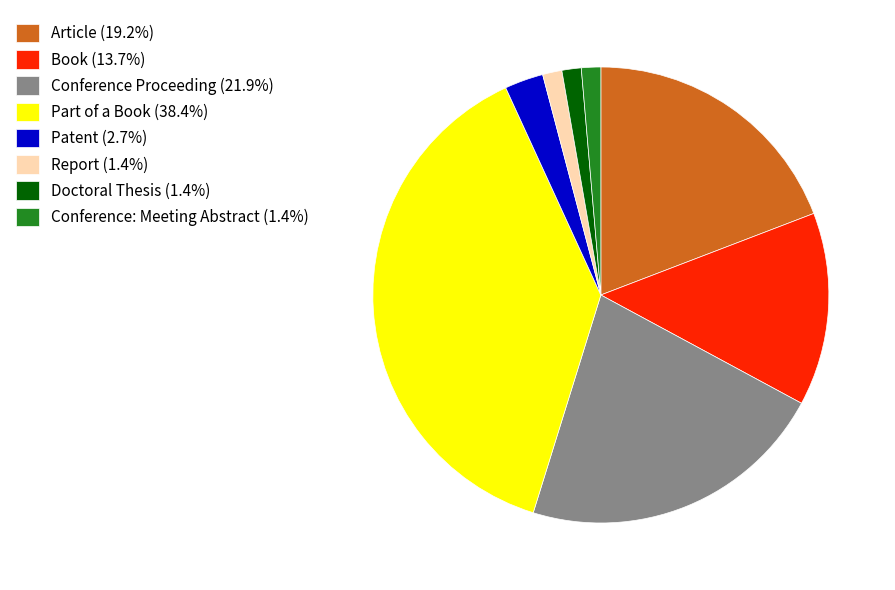

Is there a majority slice in this chart?

No